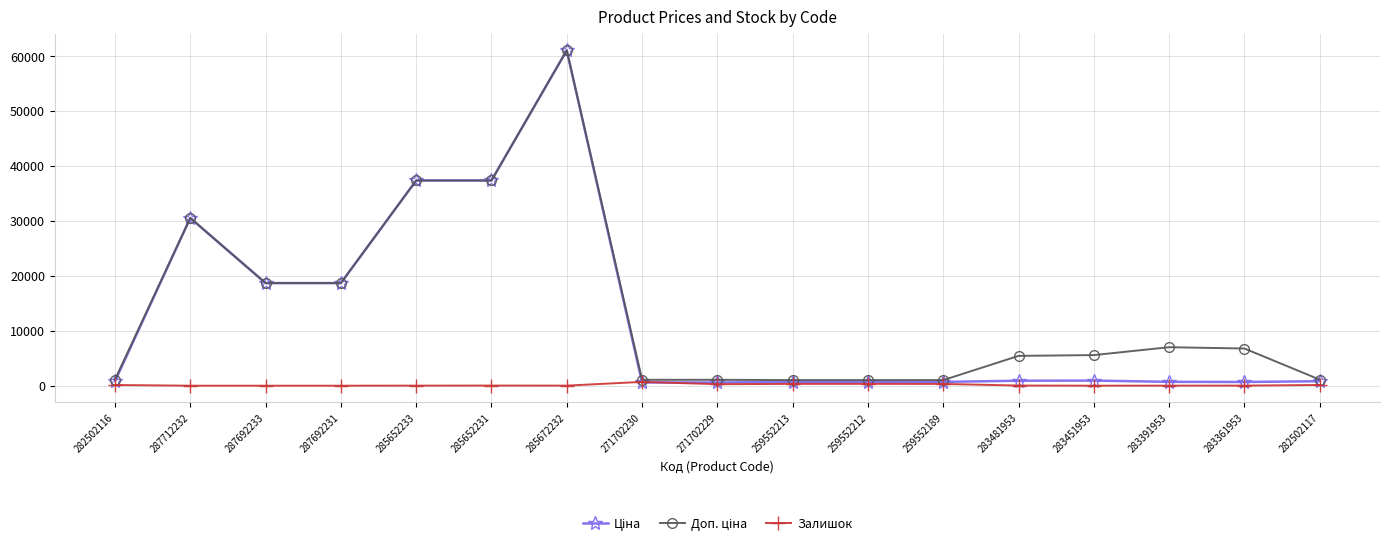

True or false: Залишок has more than 0 points higher than both neighbors.

True